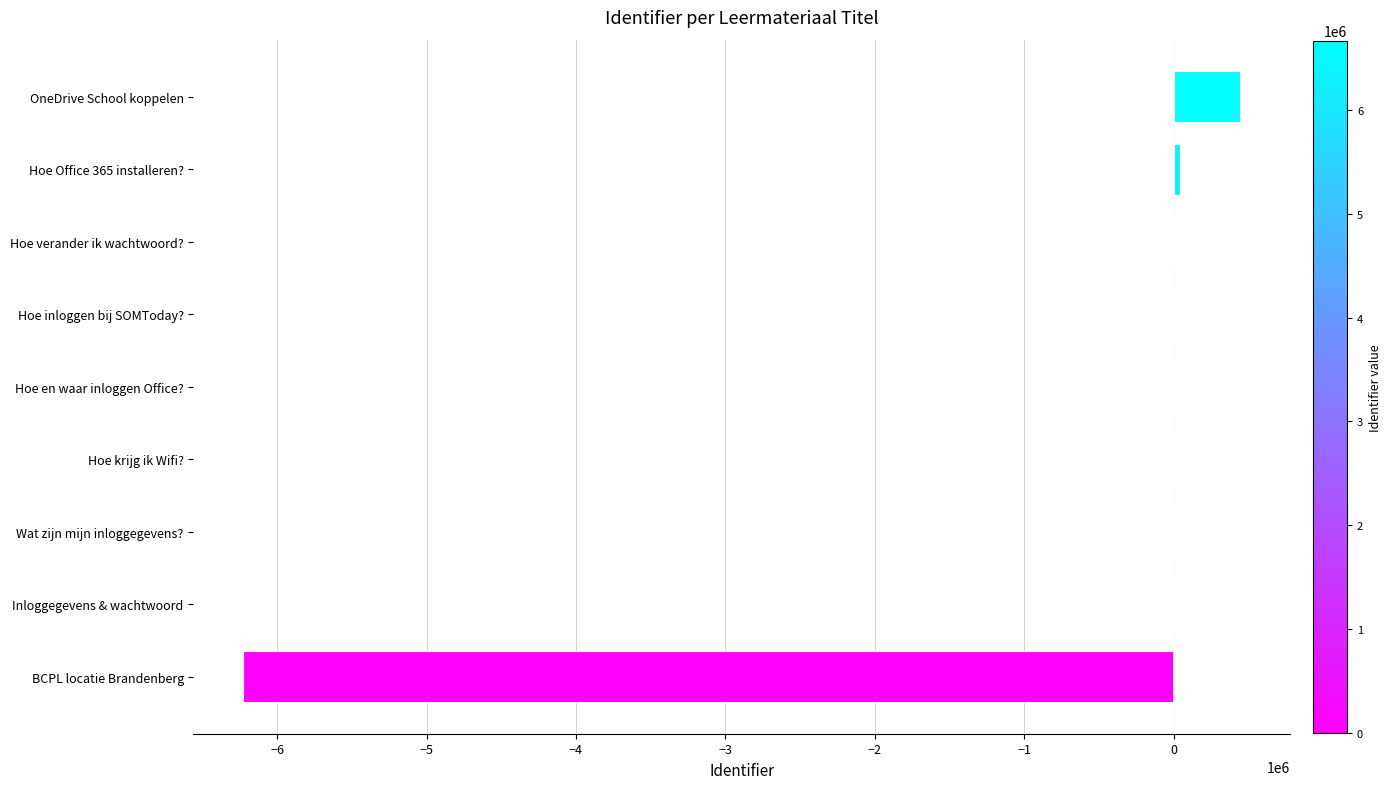

Where is the data nearest to the value -2892106?

Inloggegevens & wachtwoord